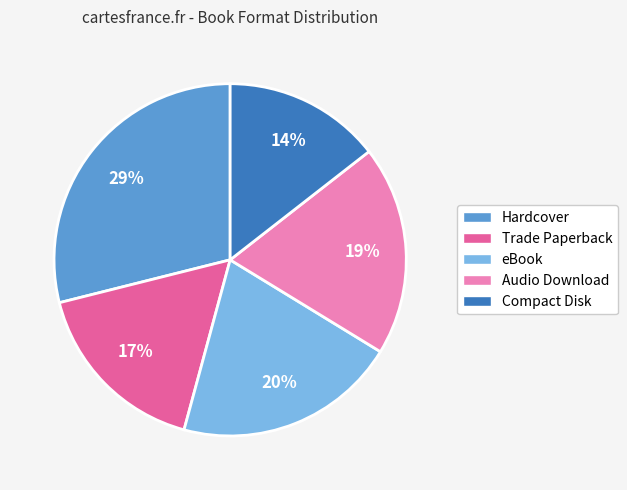

Which slice is the largest?

Hardcover